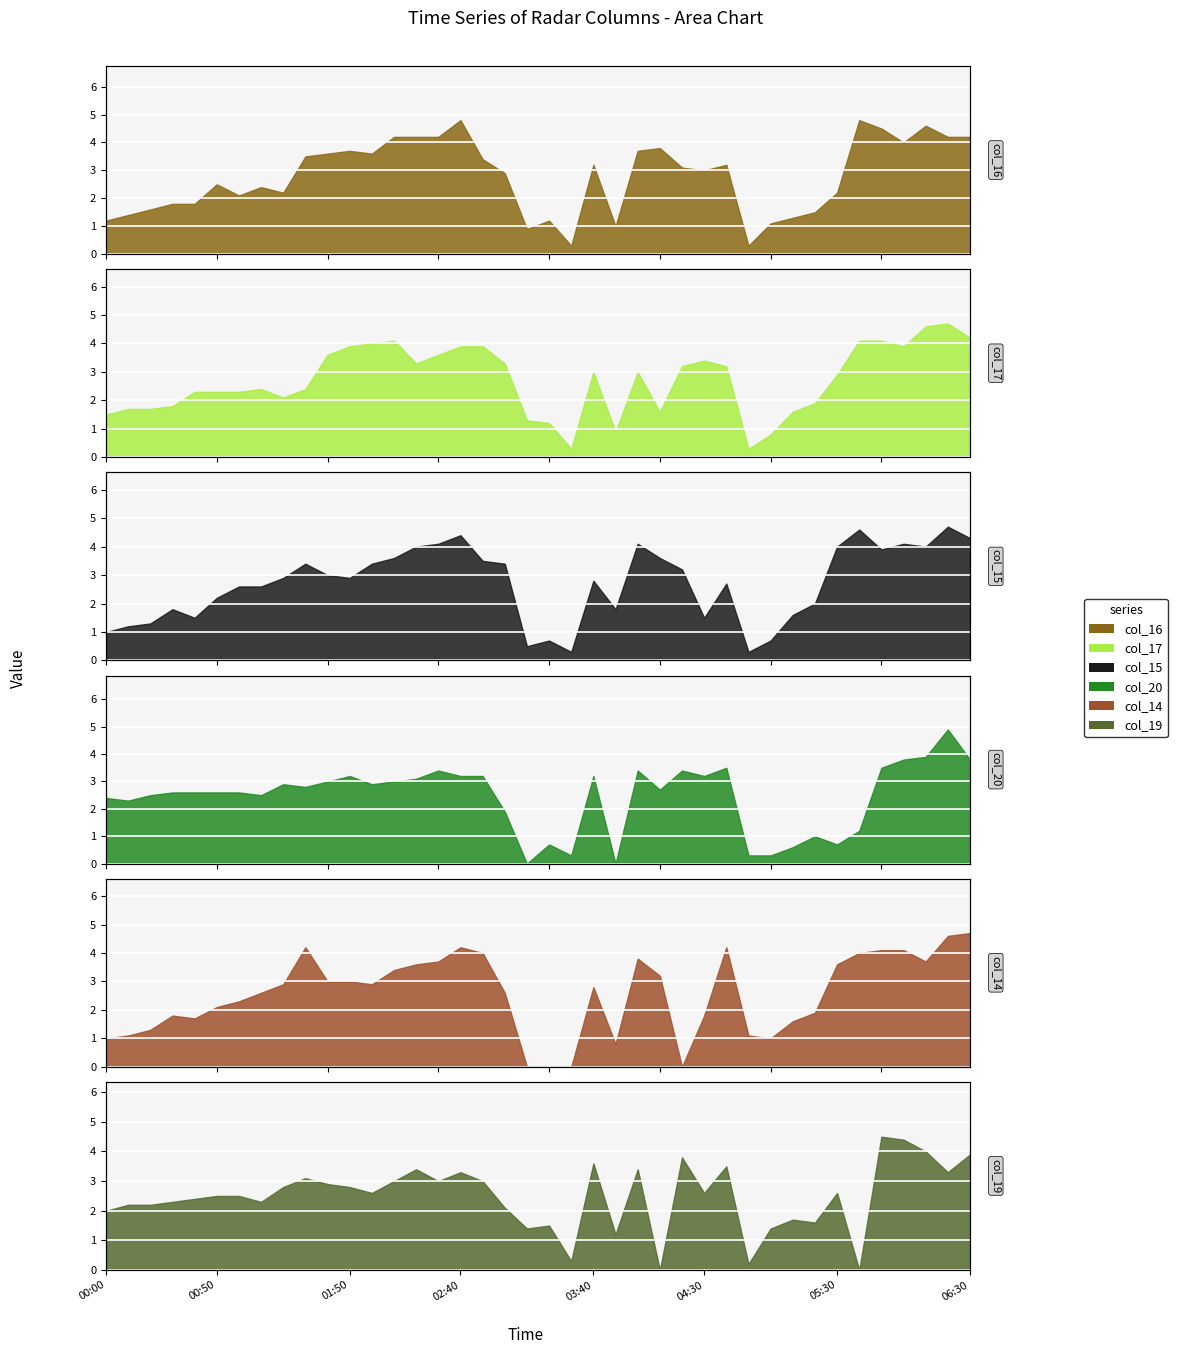

How many interior local peaks does the col_16 series have?

10